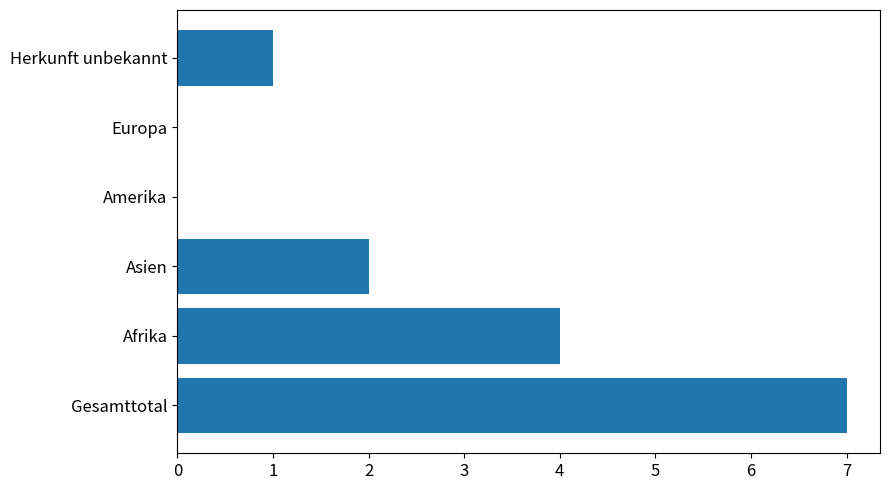

How many distinct data groups are displayed?

1